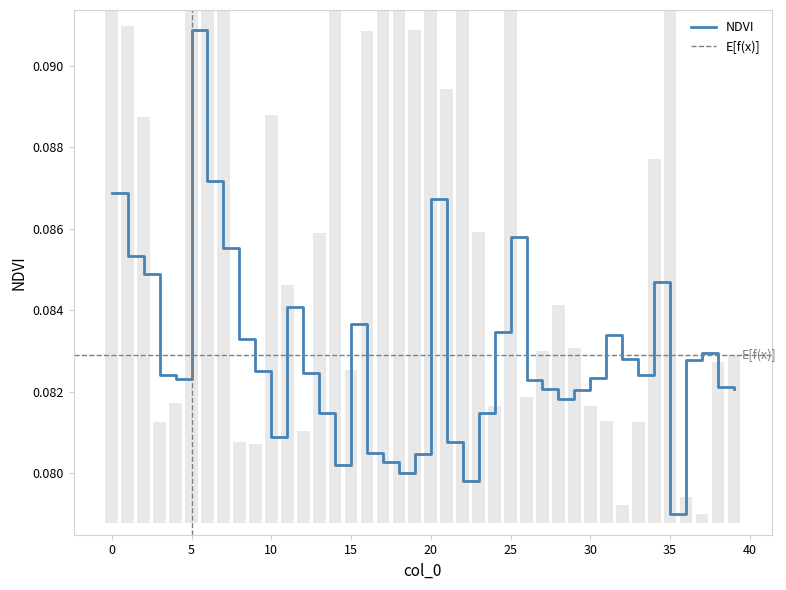

List the labels in order of value, smallest first.

35, 22, 18, 14, 17, 19, 16, 21, 10, 23, 13, 28, 29, 27, 39, 38, 26, 4, 30, 3, 33, 12, 9, 36, 32, 37, 8, 31, 24, 15, 11, 34, 2, 1, 7, 25, 20, 0, 6, 5